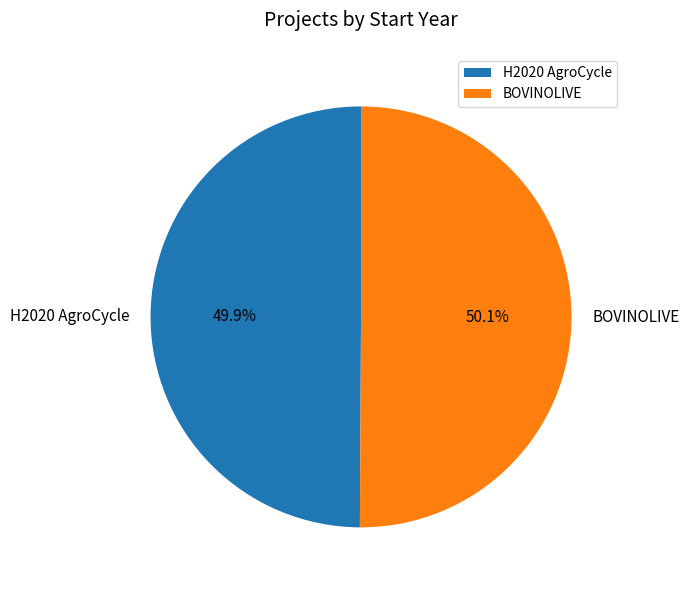

Is the sum of BOVINOLIVE and H2020 AgroCycle greater than half?

Yes